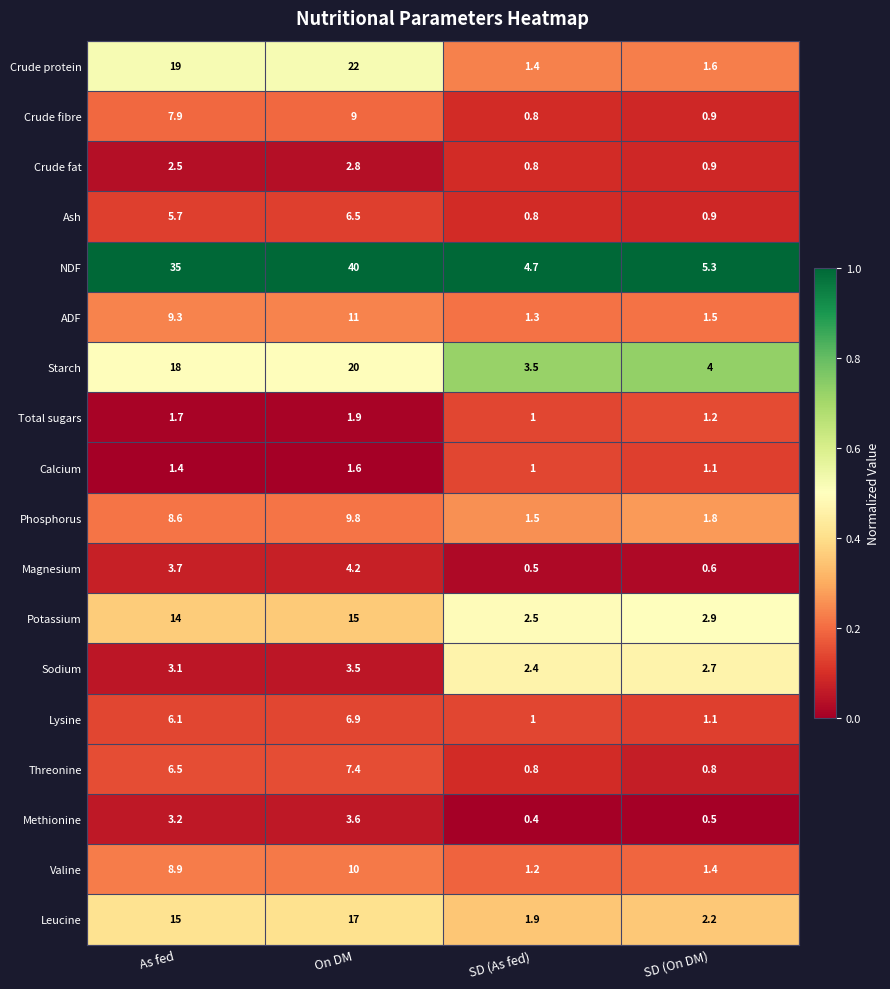

At which label is Lysine closest to 3?

SD (On DM)